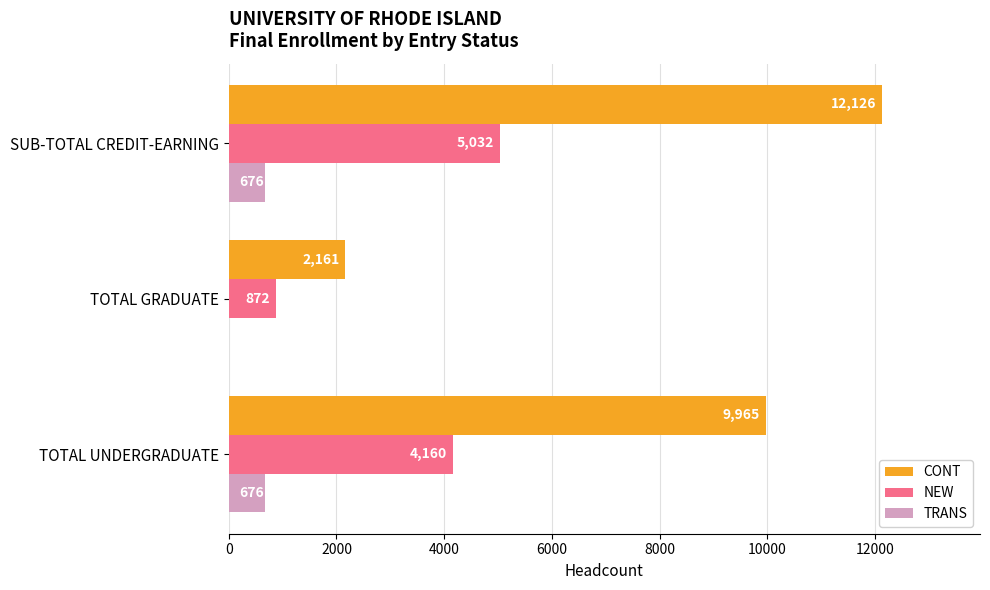

Which series has the largest total across all categories?

CONT